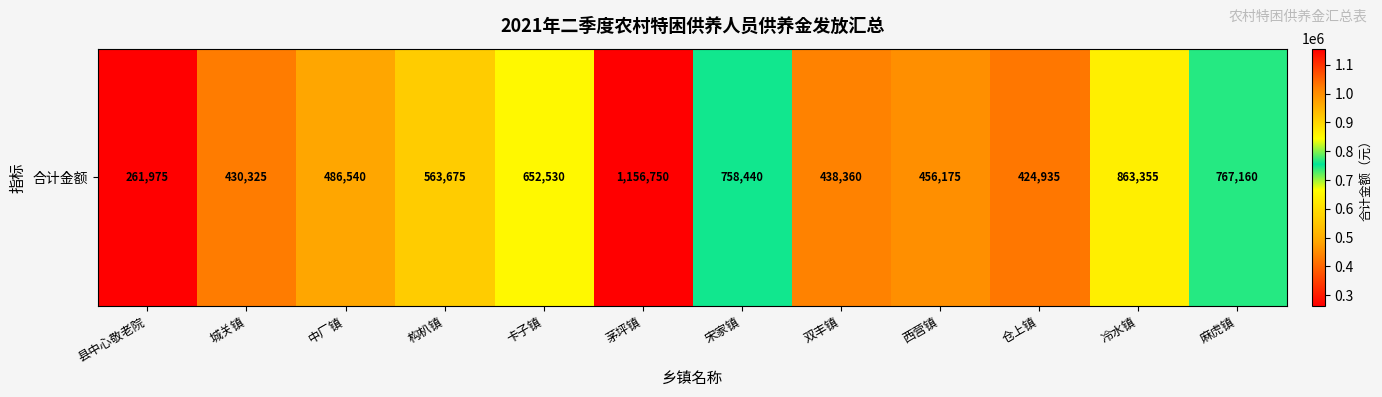

Which category has the highest value across all series?

茅坪镇